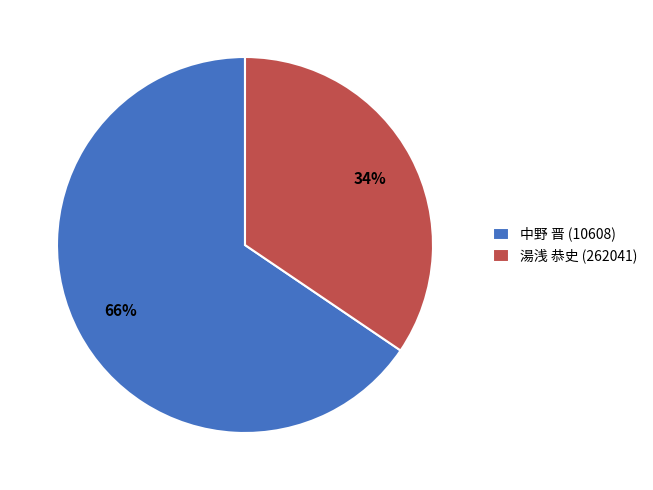

Is there any slice that represents more than half of the pie?

Yes